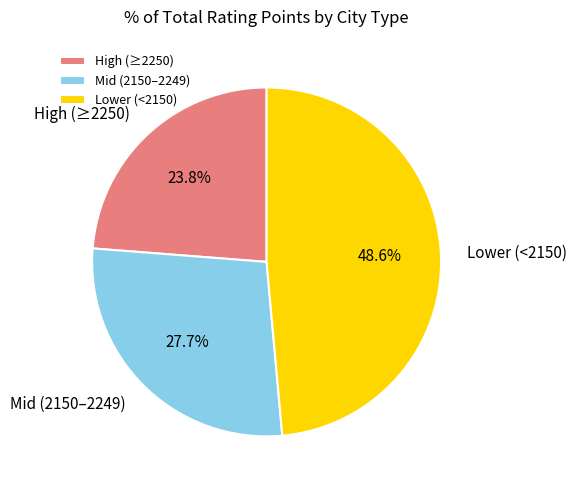

Is there any slice that represents more than half of the pie?

No